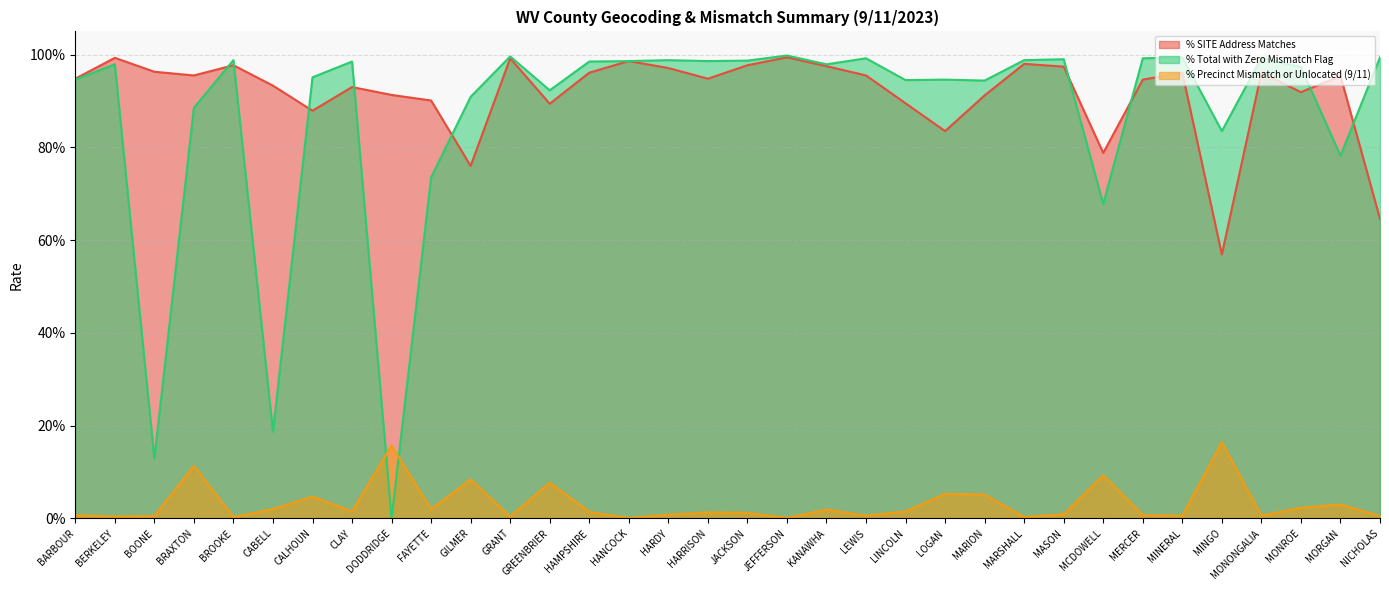

Reading left to right, transcribe all the data shown in this chart.

% SITE Address Matches: BARBOUR=0.9	BERKELEY=1.0	BOONE=1.0	BRAXTON=1.0	BROOKE=1.0	CABELL=0.9	CALHOUN=0.9	CLAY=0.9	DODDRIDGE=0.9	FAYETTE=0.9	GILMER=0.8	GRANT=1.0	GREENBRIER=0.9	HAMPSHIRE=1.0	HANCOCK=1.0	HARDY=1.0	HARRISON=0.9	JACKSON=1.0	JEFFERSON=1.0	KANAWHA=1.0	LEWIS=1.0	LINCOLN=0.9	LOGAN=0.8	MARION=0.9	MARSHALL=1.0	MASON=1.0	MCDOWELL=0.8	MERCER=0.9	MINERAL=1.0	MINGO=0.6	MONONGALIA=1.0	MONROE=0.9	MORGAN=1.0	NICHOLAS=0.6
% Total with Zero Mismatch Flag: BARBOUR=0.9	BERKELEY=1.0	BOONE=0.1	BRAXTON=0.9	BROOKE=1.0	CABELL=0.2	CALHOUN=1.0	CLAY=1.0	DODDRIDGE=0.0	FAYETTE=0.7	GILMER=0.9	GRANT=1.0	GREENBRIER=0.9	HAMPSHIRE=1.0	HANCOCK=1.0	HARDY=1.0	HARRISON=1.0	JACKSON=1.0	JEFFERSON=1.0	KANAWHA=1.0	LEWIS=1.0	LINCOLN=0.9	LOGAN=0.9	MARION=0.9	MARSHALL=1.0	MASON=1.0	MCDOWELL=0.7	MERCER=1.0	MINERAL=1.0	MINGO=0.8	MONONGALIA=1.0	MONROE=1.0	MORGAN=0.8	NICHOLAS=1.0
% Precinct Mismatch or Unlocated (9/11): BARBOUR=0.0	BERKELEY=0.0	BOONE=0.0	BRAXTON=0.1	BROOKE=0.0	CABELL=0.0	CALHOUN=0.0	CLAY=0.0	DODDRIDGE=0.2	FAYETTE=0.0	GILMER=0.1	GRANT=0.0	GREENBRIER=0.1	HAMPSHIRE=0.0	HANCOCK=0.0	HARDY=0.0	HARRISON=0.0	JACKSON=0.0	JEFFERSON=0.0	KANAWHA=0.0	LEWIS=0.0	LINCOLN=0.0	LOGAN=0.1	MARION=0.1	MARSHALL=0.0	MASON=0.0	MCDOWELL=0.1	MERCER=0.0	MINERAL=0.0	MINGO=0.2	MONONGALIA=0.0	MONROE=0.0	MORGAN=0.0	NICHOLAS=0.0